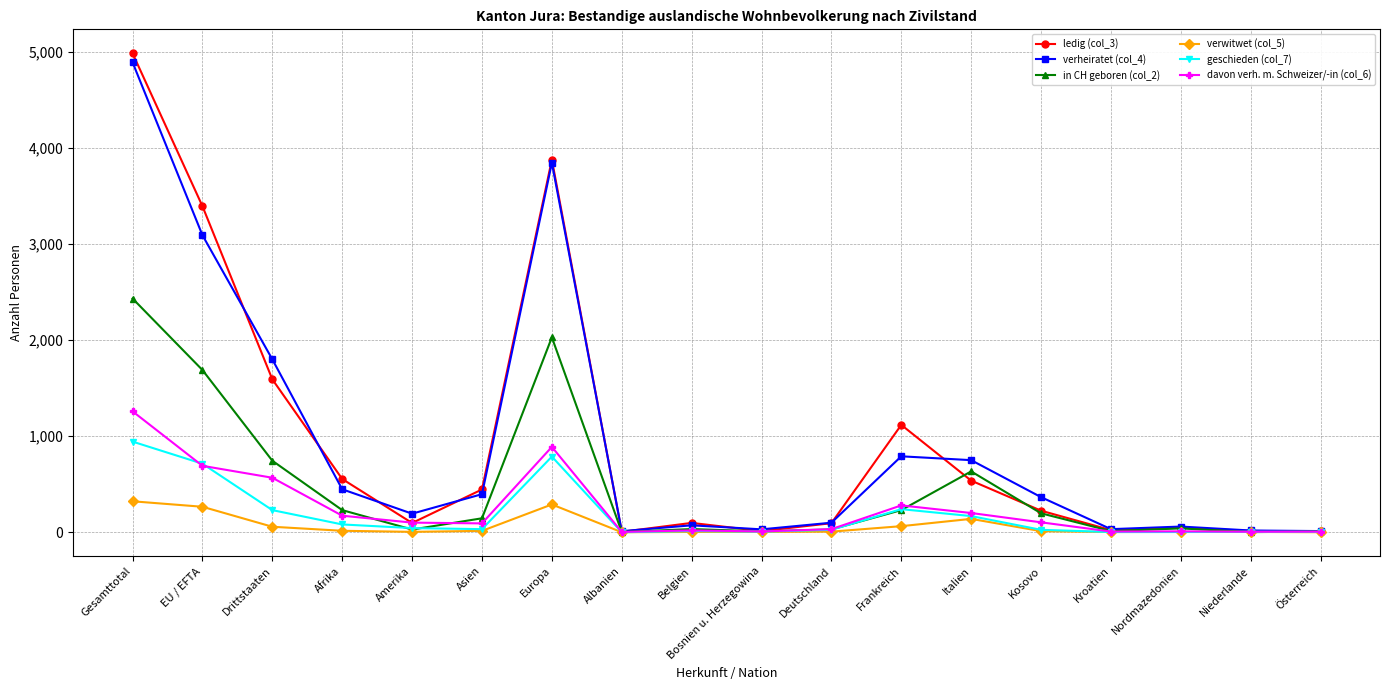

Which series has the largest range (max minus min)?

ledig (col_3)